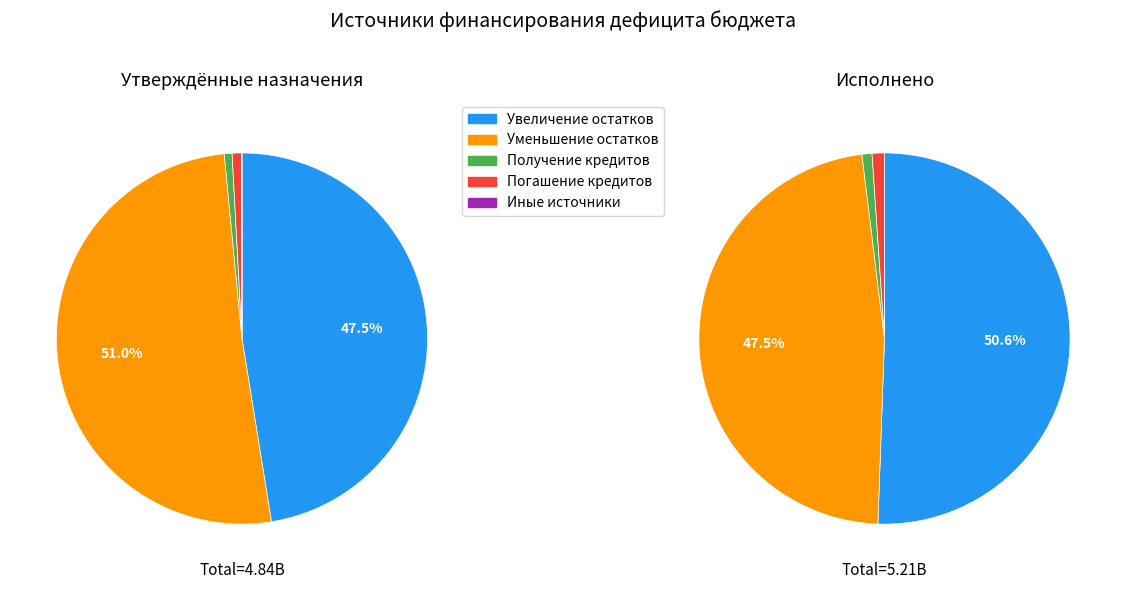

Approximately how many times larger is the value at Увеличение остатков средств бюджетов compared to Уменьшение остатков средств бюджетов?

0.9